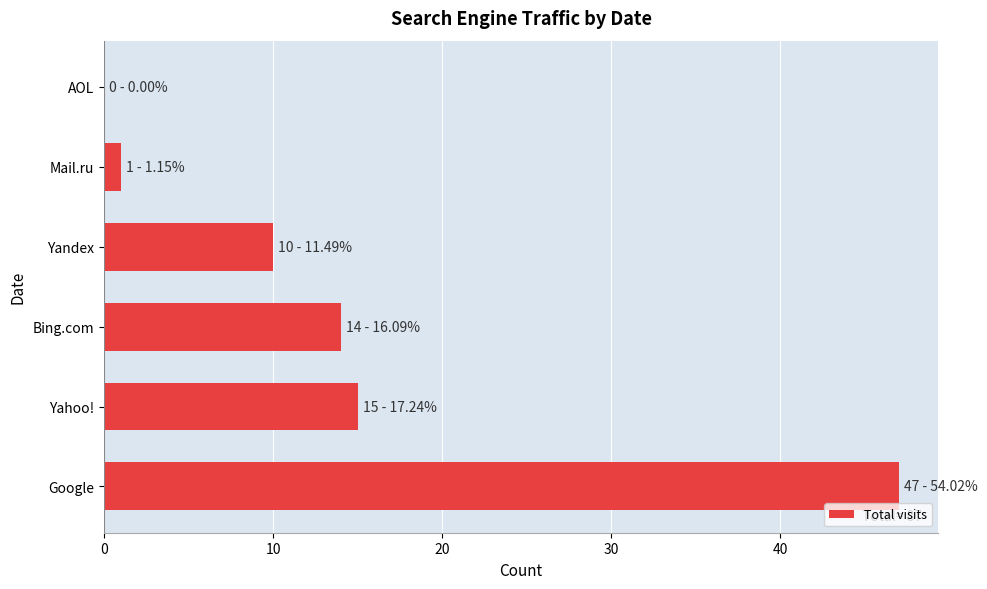

What is the sum of all values?

87